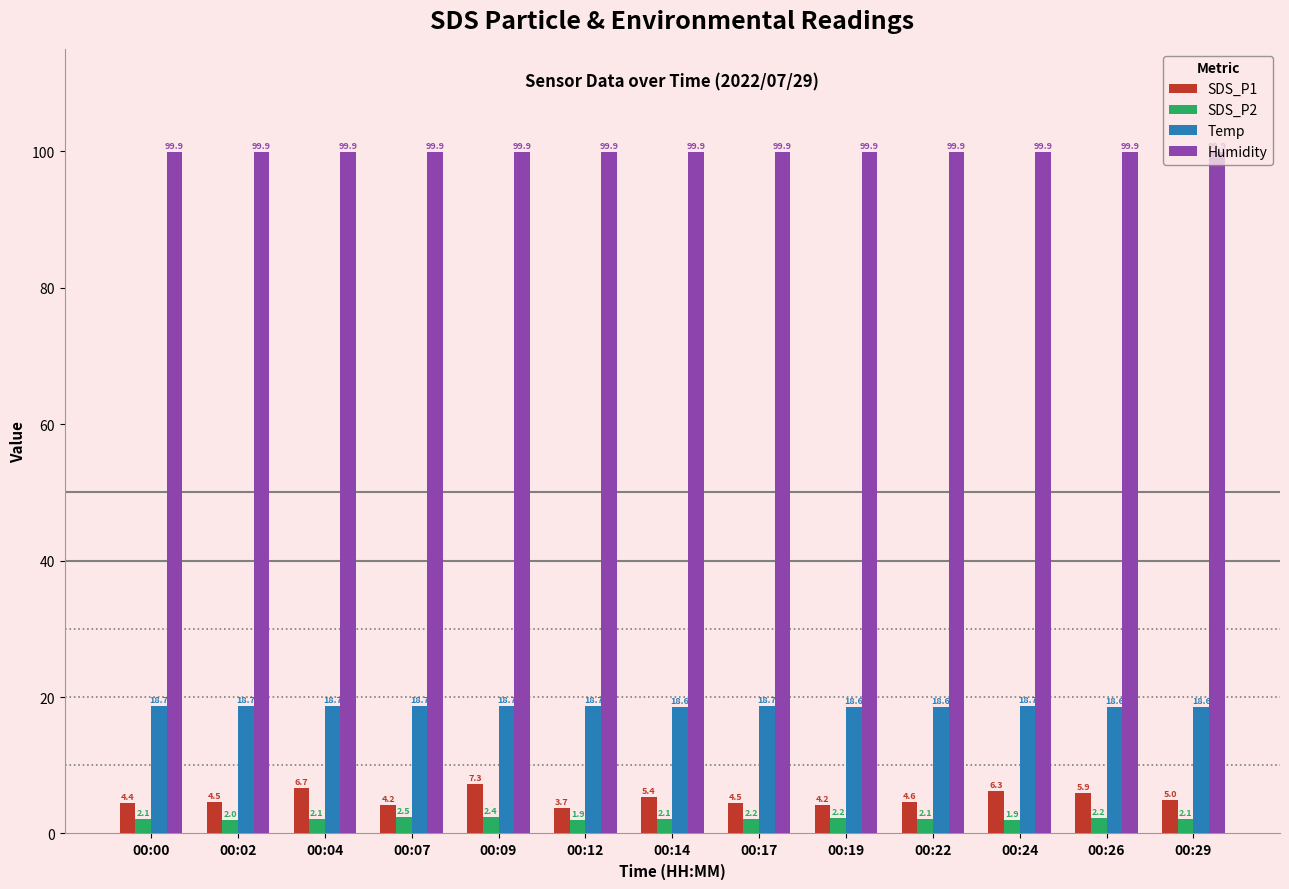

Does the chart contain any negative values?

No